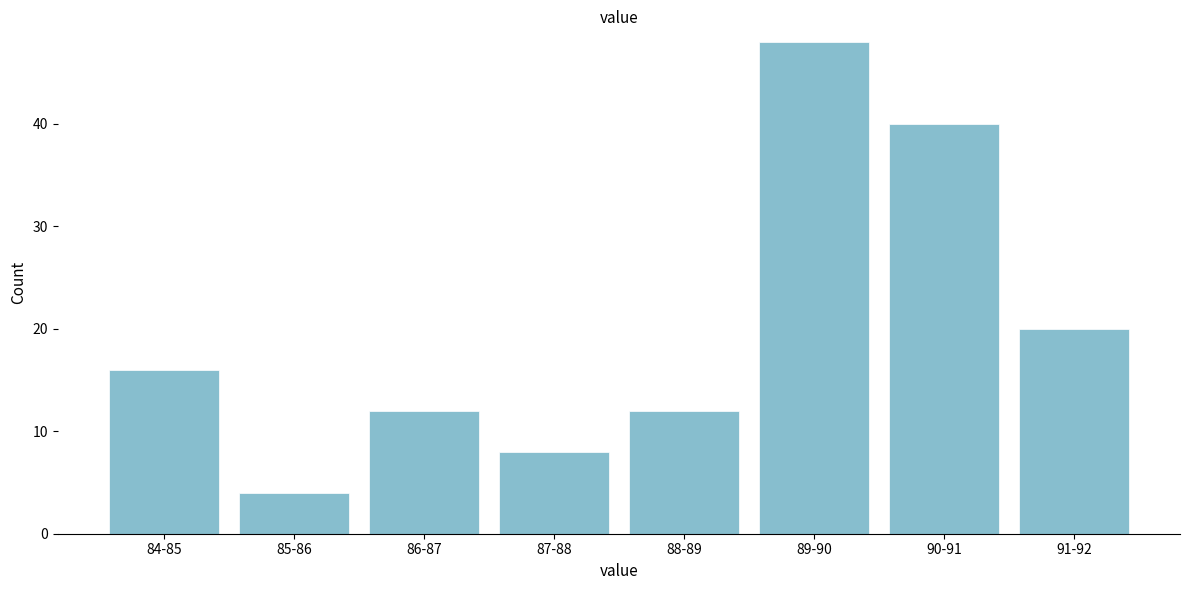

Reading right to left, what are all the values shown in this chart?

91-92=20	90-91=40	89-90=48	88-89=12	87-88=8	86-87=12	85-86=4	84-85=16